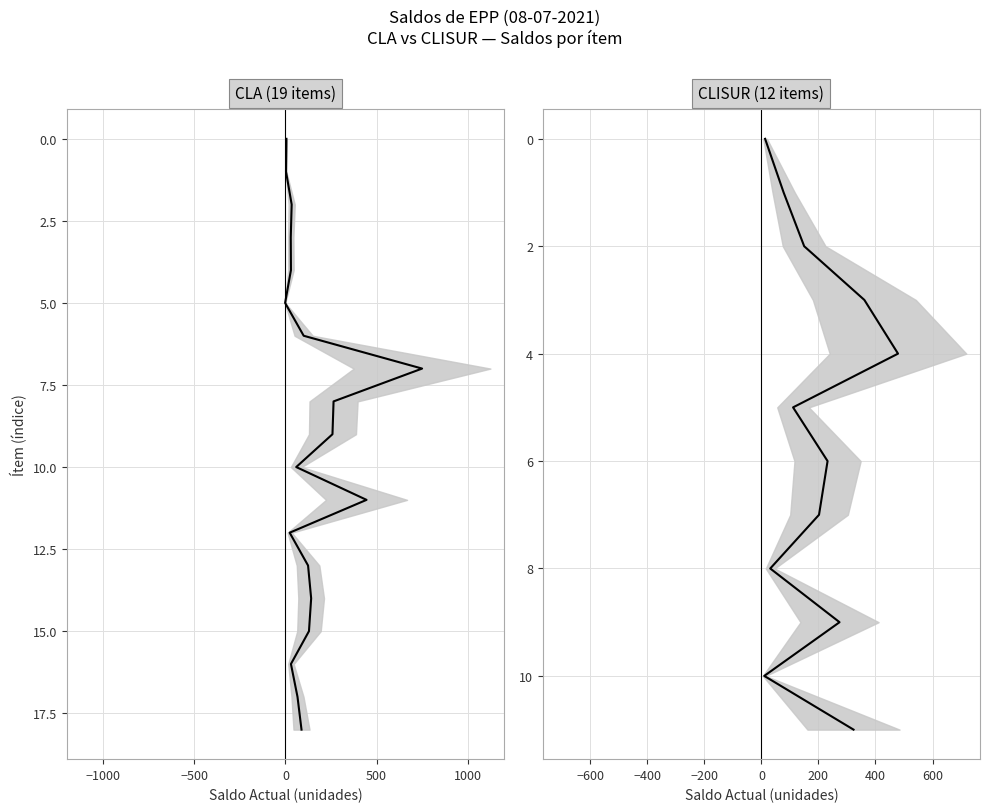

How many lines are shown in the chart?

1